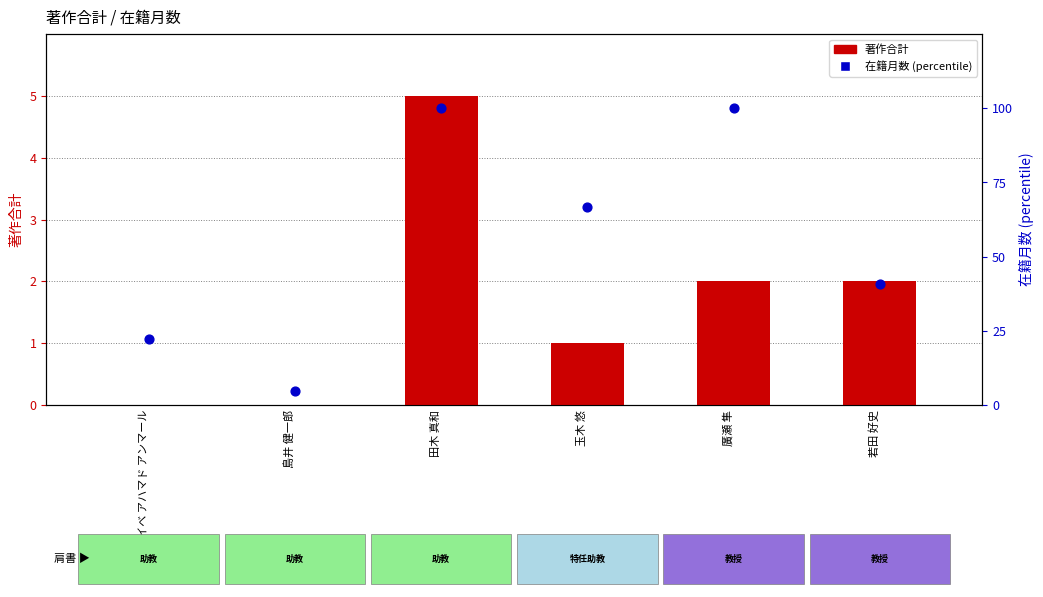

Which series reaches the minimum Y coordinate?

著作合計